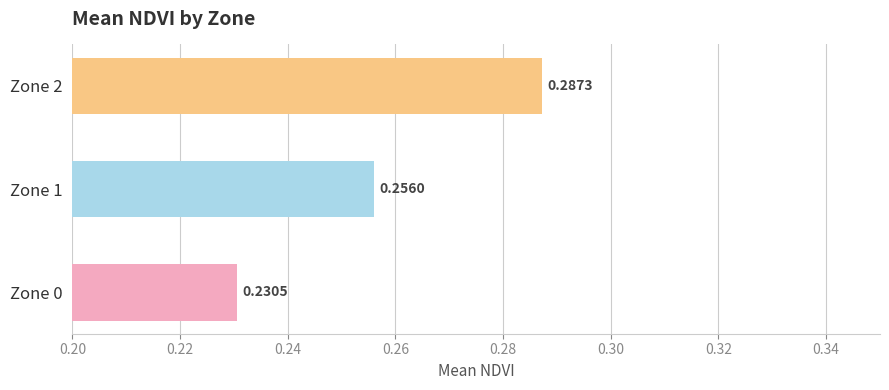

What is the sum of all values?

0.8